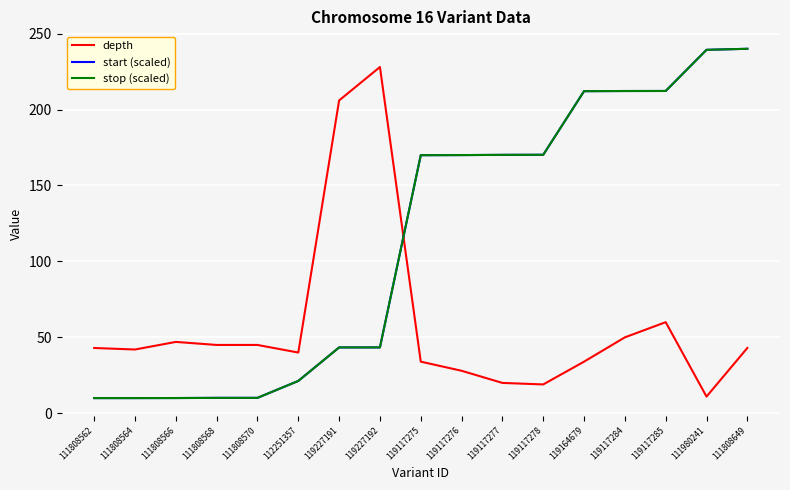

Rank the series at 119117277 from lowest to highest value.

depth, start (scaled), stop (scaled)